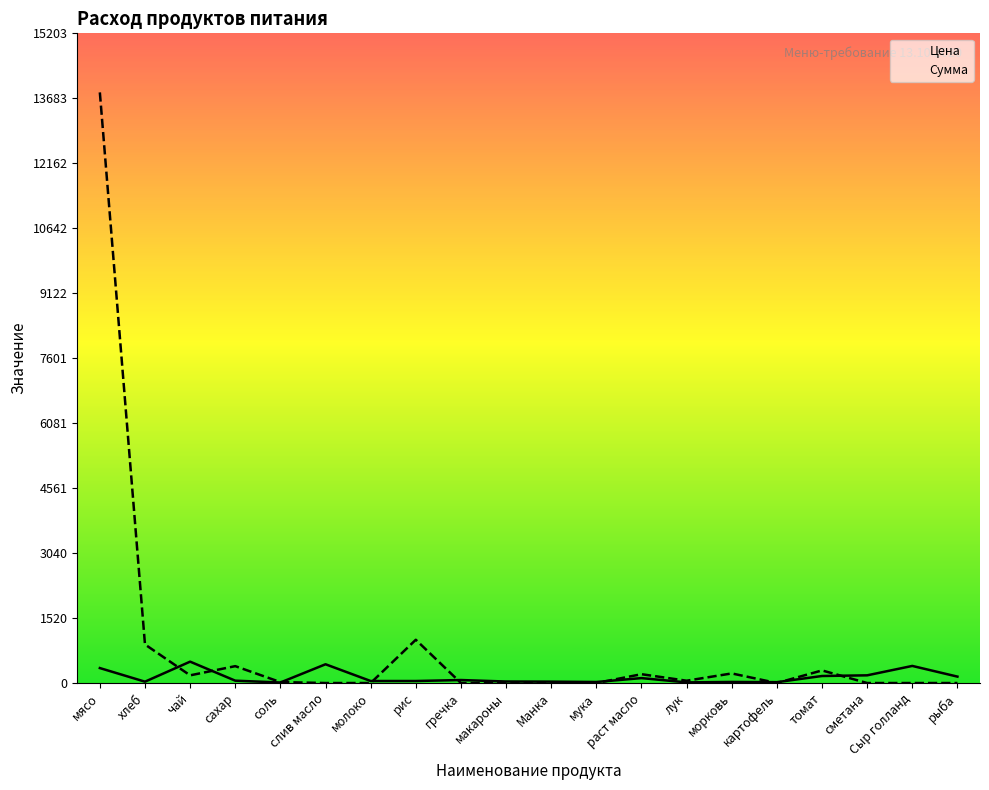

What is the total value across all series at рыба?

150.0